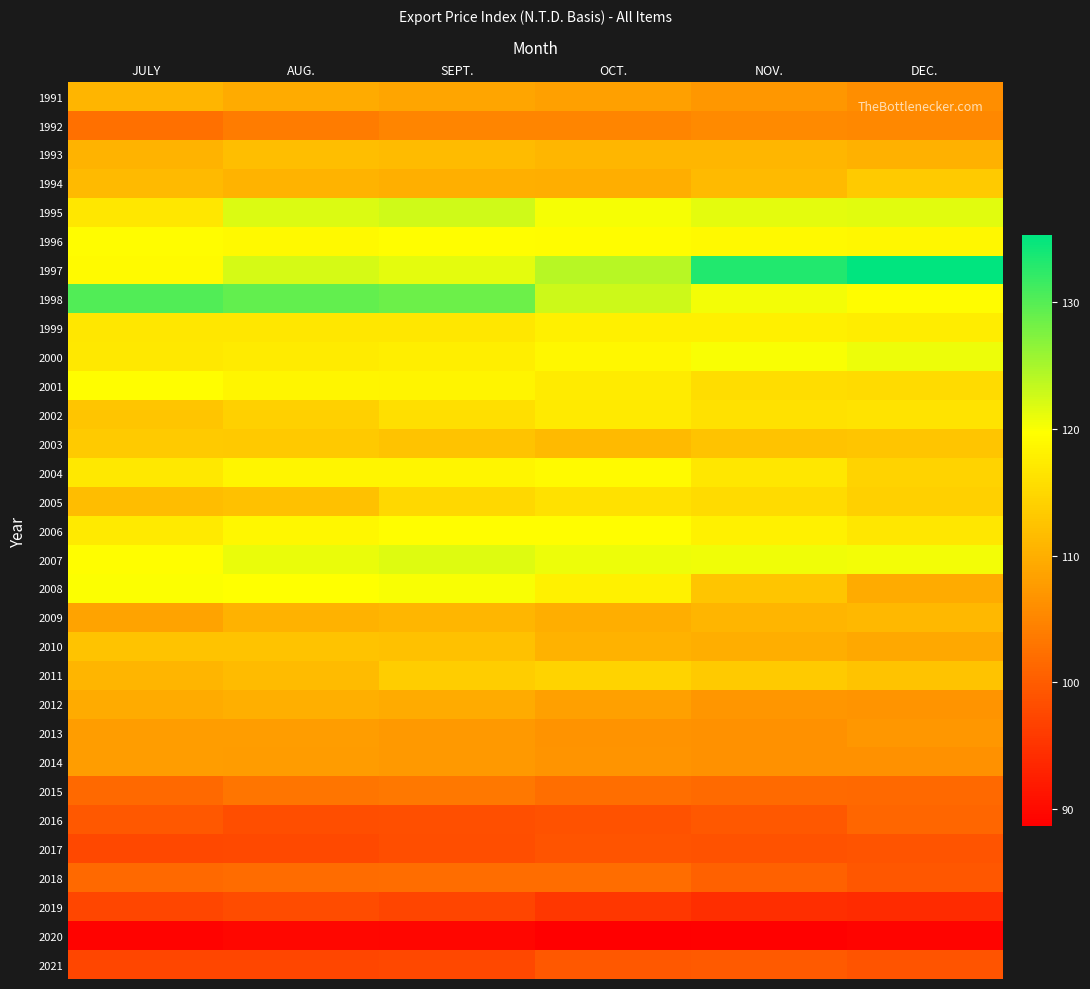

Reading left to right, list all the values displayed in this chart.

1991: JULY=110.7	AUG.=109.5	SEPT.=108.8	OCT.=108.2	NOV.=107.1	DEC.=106.0
1992: JULY=102.4	AUG.=103.9	SEPT.=105.0	OCT.=105.0	NOV.=105.6	DEC.=105.3
1993: JULY=110.6	AUG.=111.9	SEPT.=111.6	OCT.=111.0	NOV.=110.9	DEC.=110.3
1994: JULY=111.3	AUG.=110.5	SEPT.=110.1	OCT.=109.9	NOV.=111.2	DEC.=113.2
1995: JULY=116.8	AUG.=121.9	SEPT.=122.6	OCT.=120.2	NOV.=121.4	DEC.=121.5
1996: JULY=119.3	AUG.=118.9	SEPT.=119.5	OCT.=119.3	NOV.=119.0	DEC.=118.8
1997: JULY=119.1	AUG.=122.1	SEPT.=121.2	OCT.=124.1	NOV.=133.2	DEC.=135.2
1998: JULY=130.2	AUG.=129.1	SEPT.=128.5	OCT.=122.8	NOV.=120.4	DEC.=119.3
1999: JULY=116.7	AUG.=116.8	SEPT.=116.9	OCT.=117.9	NOV.=117.9	DEC.=117.4
2000: JULY=117.0	AUG.=117.3	SEPT.=117.8	OCT.=118.7	NOV.=120.0	DEC.=120.8
2001: JULY=119.5	AUG.=118.5	SEPT.=118.3	OCT.=117.4	NOV.=115.7	DEC.=115.4
2002: JULY=112.8	AUG.=114.0	SEPT.=115.8	OCT.=117.1	NOV.=116.1	DEC.=116.5
2003: JULY=113.4	AUG.=113.2	SEPT.=112.4	OCT.=111.4	NOV.=112.4	DEC.=112.8
2004: JULY=117.0	AUG.=118.6	SEPT.=118.7	OCT.=119.2	NOV.=116.7	DEC.=114.3
2005: JULY=111.8	AUG.=112.3	SEPT.=115.0	OCT.=116.1	NOV.=115.4	DEC.=114.0
2006: JULY=117.1	AUG.=118.8	SEPT.=119.6	OCT.=119.5	NOV.=118.0	DEC.=116.7
2007: JULY=119.5	AUG.=120.9	SEPT.=121.7	OCT.=120.7	NOV.=120.5	DEC.=120.4
2008: JULY=119.9	AUG.=119.7	SEPT.=120.1	OCT.=118.1	NOV.=112.8	DEC.=109.5
2009: JULY=108.7	AUG.=110.5	SEPT.=110.9	OCT.=109.8	NOV.=110.8	DEC.=111.1
2010: JULY=112.5	AUG.=112.3	SEPT.=112.2	OCT.=110.5	NOV.=109.8	DEC.=109.2
2011: JULY=110.9	AUG.=111.5	SEPT.=113.6	OCT.=114.4	NOV.=113.3	DEC.=112.4
2012: JULY=109.5	AUG.=110.1	SEPT.=109.5	OCT.=108.2	NOV.=107.0	DEC.=106.8
2013: JULY=107.9	AUG.=107.9	SEPT.=107.4	OCT.=106.5	NOV.=106.5	DEC.=107.1
2014: JULY=107.9	AUG.=107.6	SEPT.=107.3	OCT.=106.8	NOV.=106.5	DEC.=106.4
2015: JULY=101.5	AUG.=103.1	SEPT.=103.4	OCT.=102.2	NOV.=101.7	DEC.=101.5
2016: JULY=99.6	AUG.=98.2	SEPT.=98.4	OCT.=98.9	NOV.=99.5	DEC.=101.2
2017: JULY=97.5	AUG.=97.7	SEPT.=98.2	OCT.=98.9	NOV.=98.8	DEC.=99.0
2018: JULY=101.5	AUG.=101.9	SEPT.=102.0	OCT.=102.1	NOV.=100.6	DEC.=99.4
2019: JULY=97.4	AUG.=98.0	SEPT.=97.1	OCT.=95.5	NOV.=94.4	DEC.=94.1
2020: JULY=89.2	AUG.=89.8	SEPT.=89.6	OCT.=88.7	NOV.=89.0	DEC.=89.3
2021: JULY=97.3	AUG.=97.4	SEPT.=97.5	OCT.=99.6	NOV.=99.6	DEC.=99.0